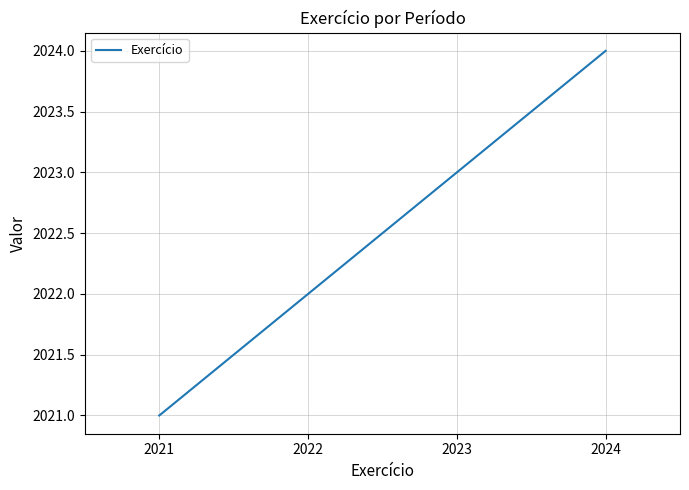

List the labels in order of value, smallest first.

2021, 2022, 2023, 2024